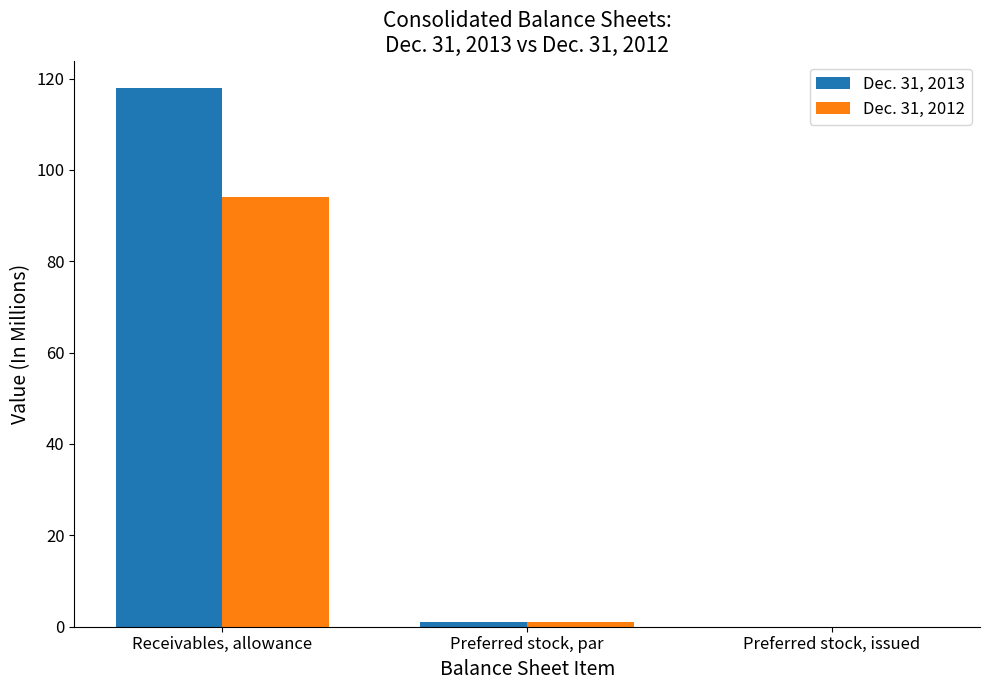

Which series changed the most between Receivables, allowance and Preferred stock, issued?

Dec. 31, 2013